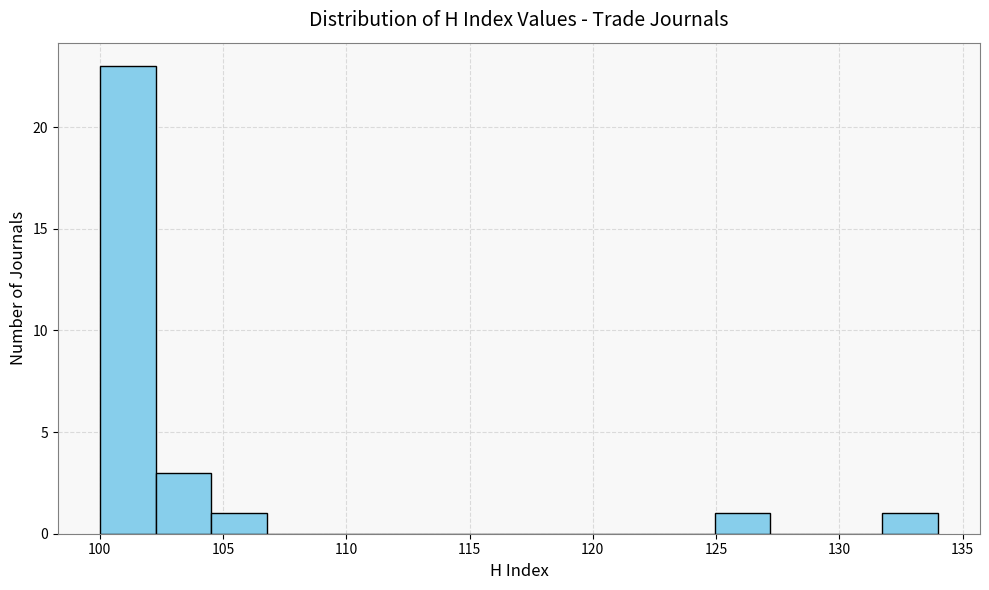

Reading left to right, list every bar in this chart as the range it spans on the x-axis followed by its height. Neither the bar edges nor the heights are printed on the chart, so give them approximately, as read against the axes.

100.0 to 102.5: 23
102.5 to 104.5: 3
104.5 to 107.0: 1
107.0 to 109.0: 0
109.0 to 111.5: 0
111.5 to 113.5: 0
113.5 to 116.0: 0
116.0 to 118.0: 0
118.0 to 120.5: 0
120.5 to 122.5: 0
122.5 to 125.0: 0
125.0 to 127.0: 1
127.0 to 129.5: 0
129.5 to 131.5: 0
131.5 to 134.0: 1